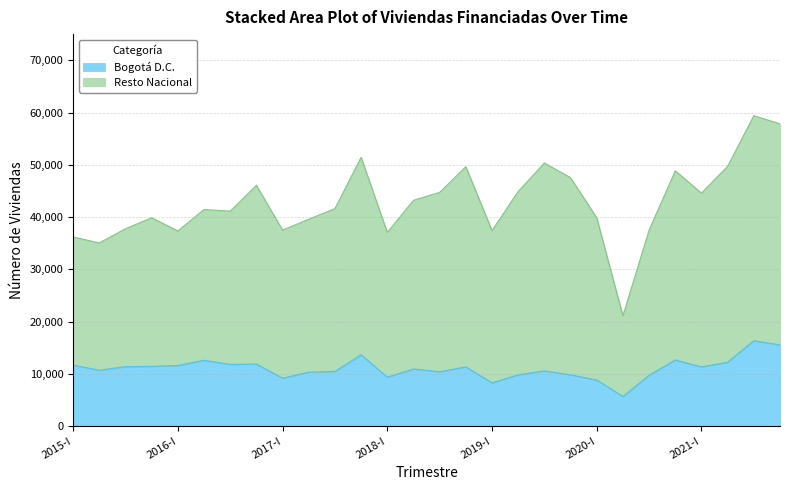

Read the Total Nacional value at 2016-II, to the nearest 100.

41400